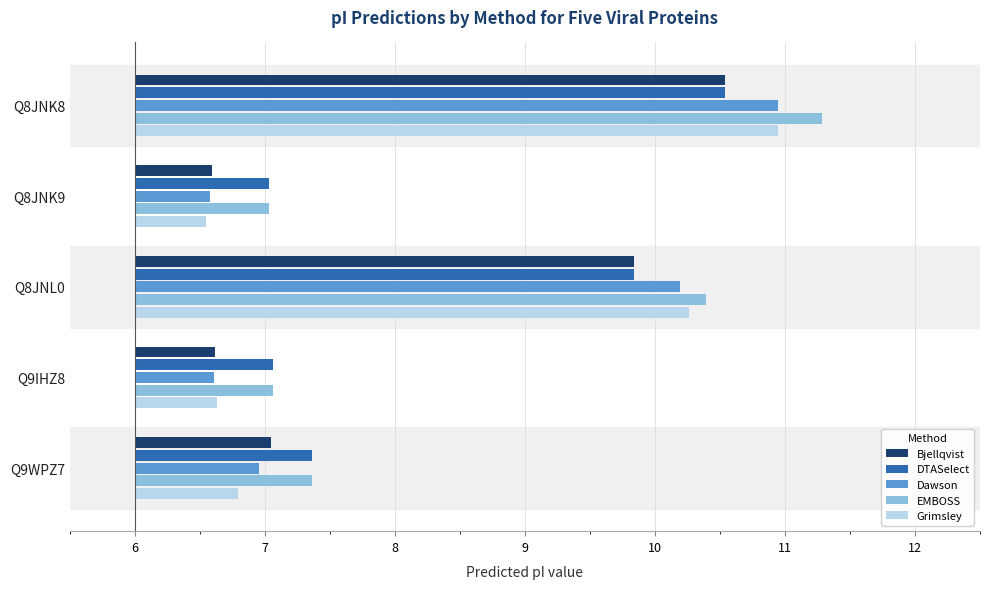

Where is EMBOSS nearest to the value 3?

Q8JNL0